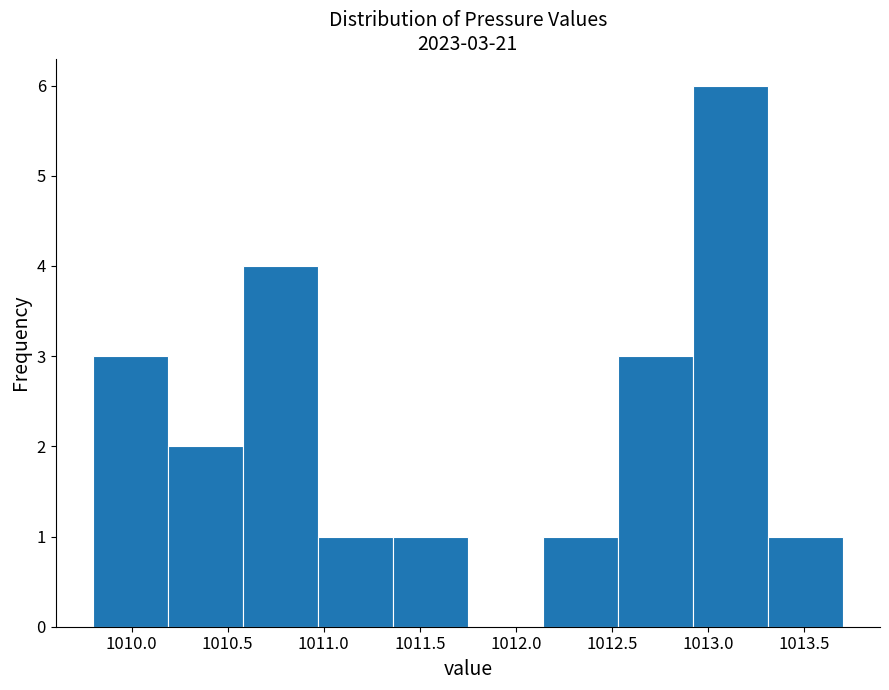

Over which range of the x-axis is the bar tallest?

1012.92 to 1013.31